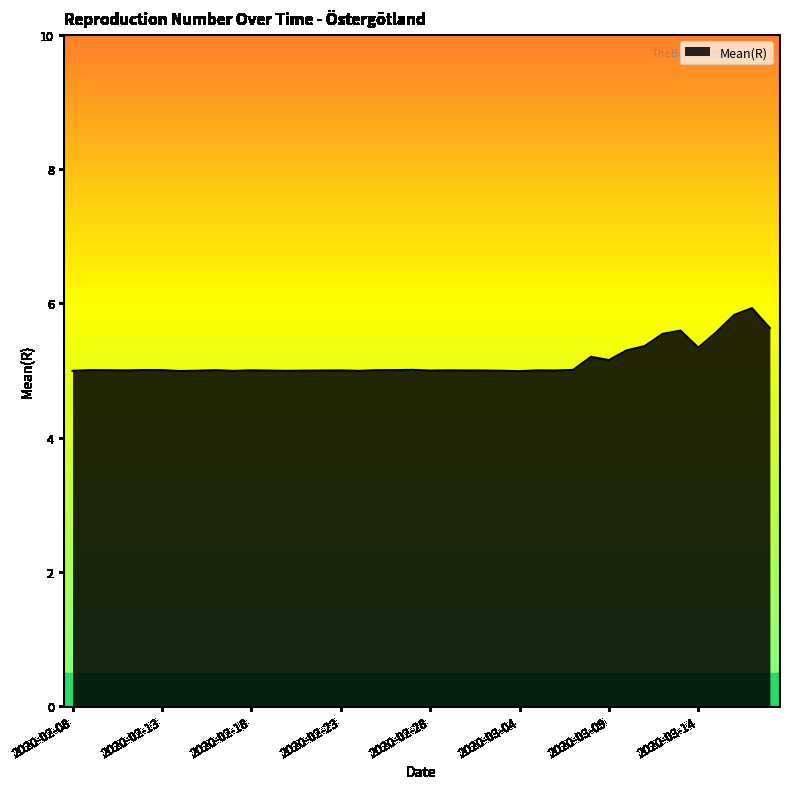

What is the difference between the maximum and minimum values?

0.9